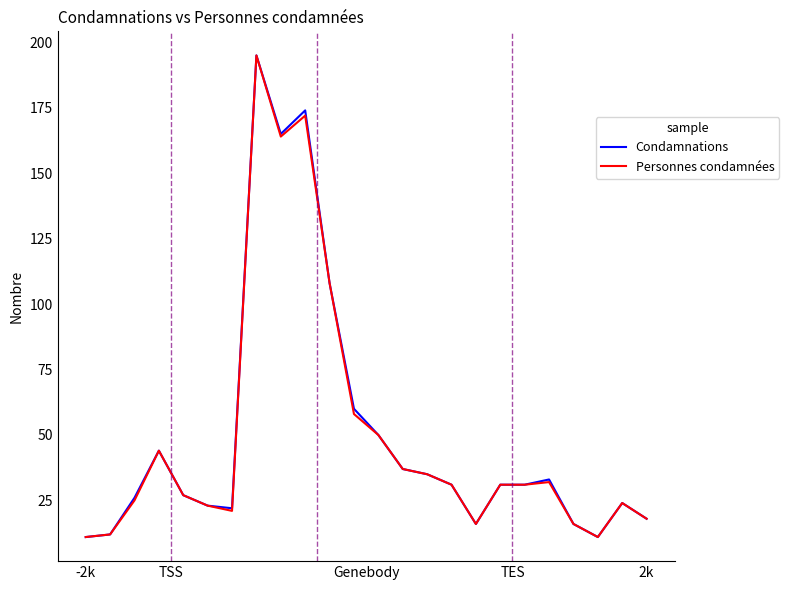

What is the greatest value displayed?

195